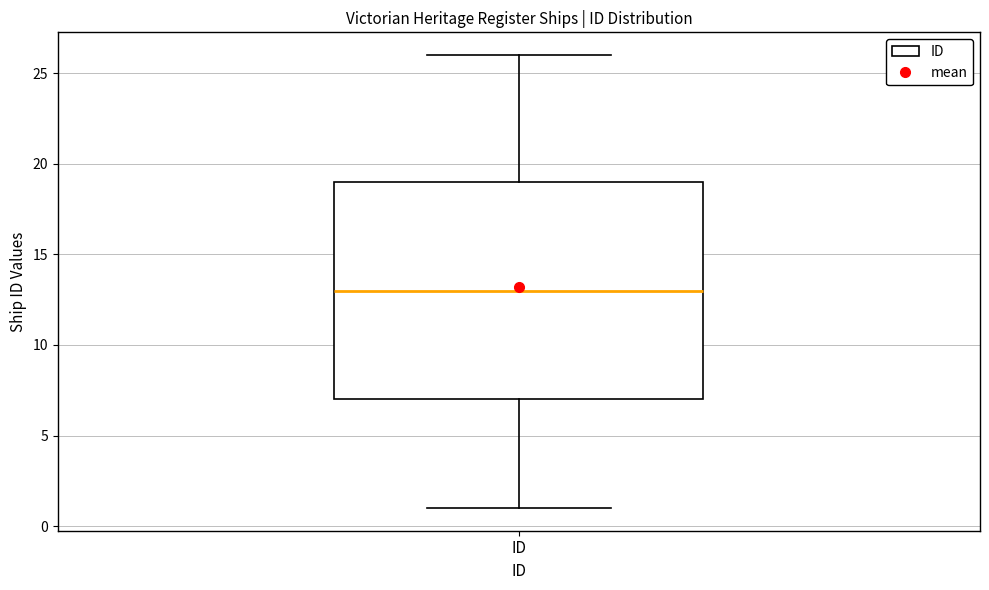

Transcribe this box plot: give where the median line is, the range the box spans, and where the two whiskers end, as read against the y-axis. The values are not printed on the chart, so give them approximately, as read against the axis.

median 13, box 7 to 19, whiskers 1 to 26